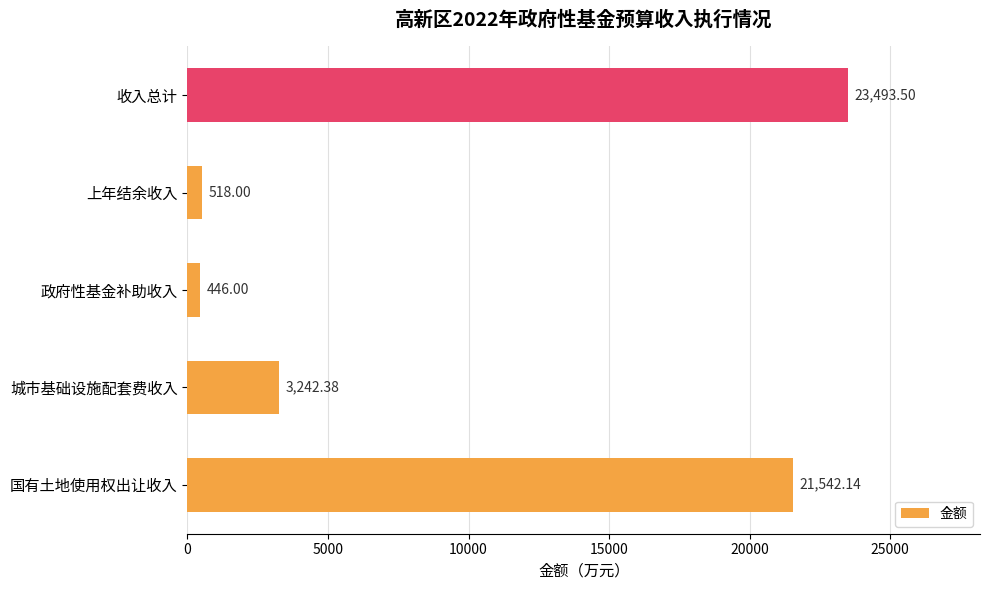

Rank the categories by value from lowest to highest.

政府性基金补助收入, 上年结余收入, 城市基础设施配套费收入, 国有土地使用权出让收入, 收入总计